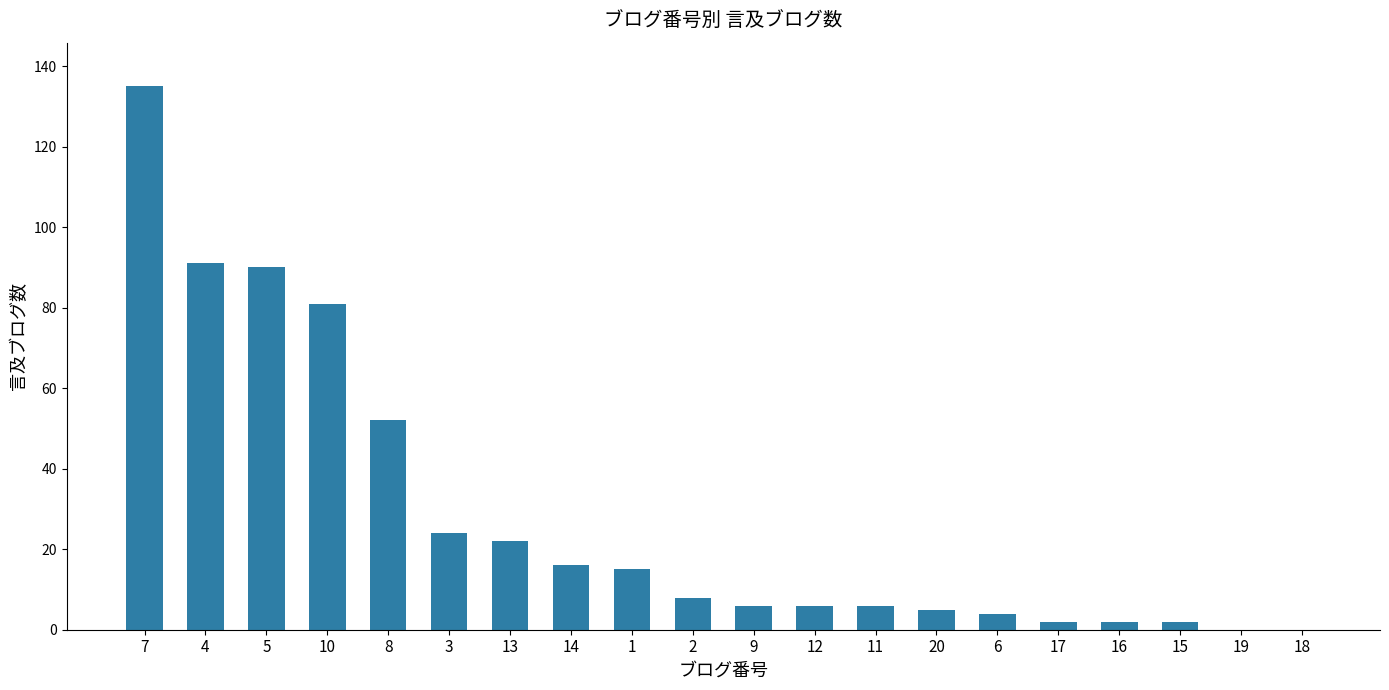

At which category does the chart reach its peak across all series?

7